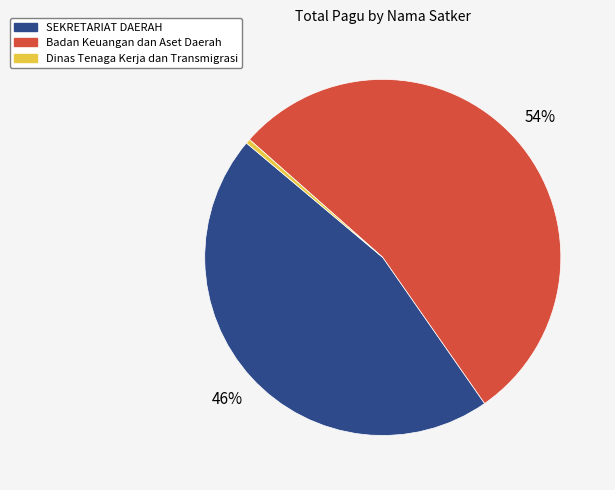

Does SEKRETARIAT DAERAH account for over 50% of the chart?

No